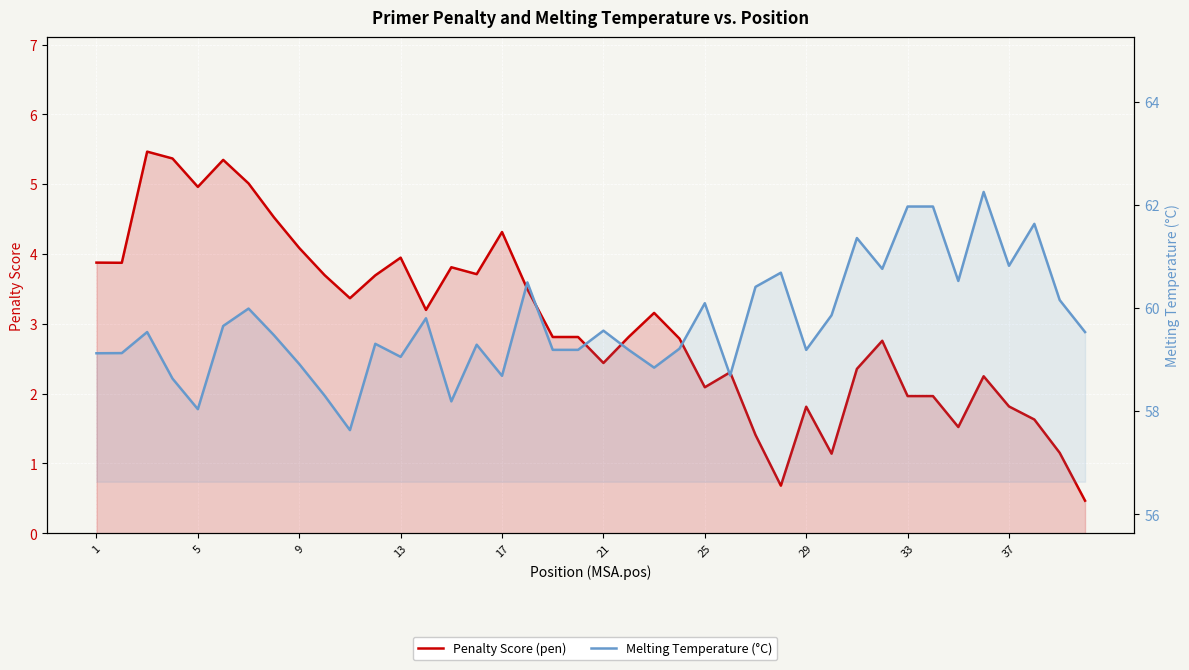

True or false: Melting Temperature (°C) and Penalty Score (pen) cross at least once.

False